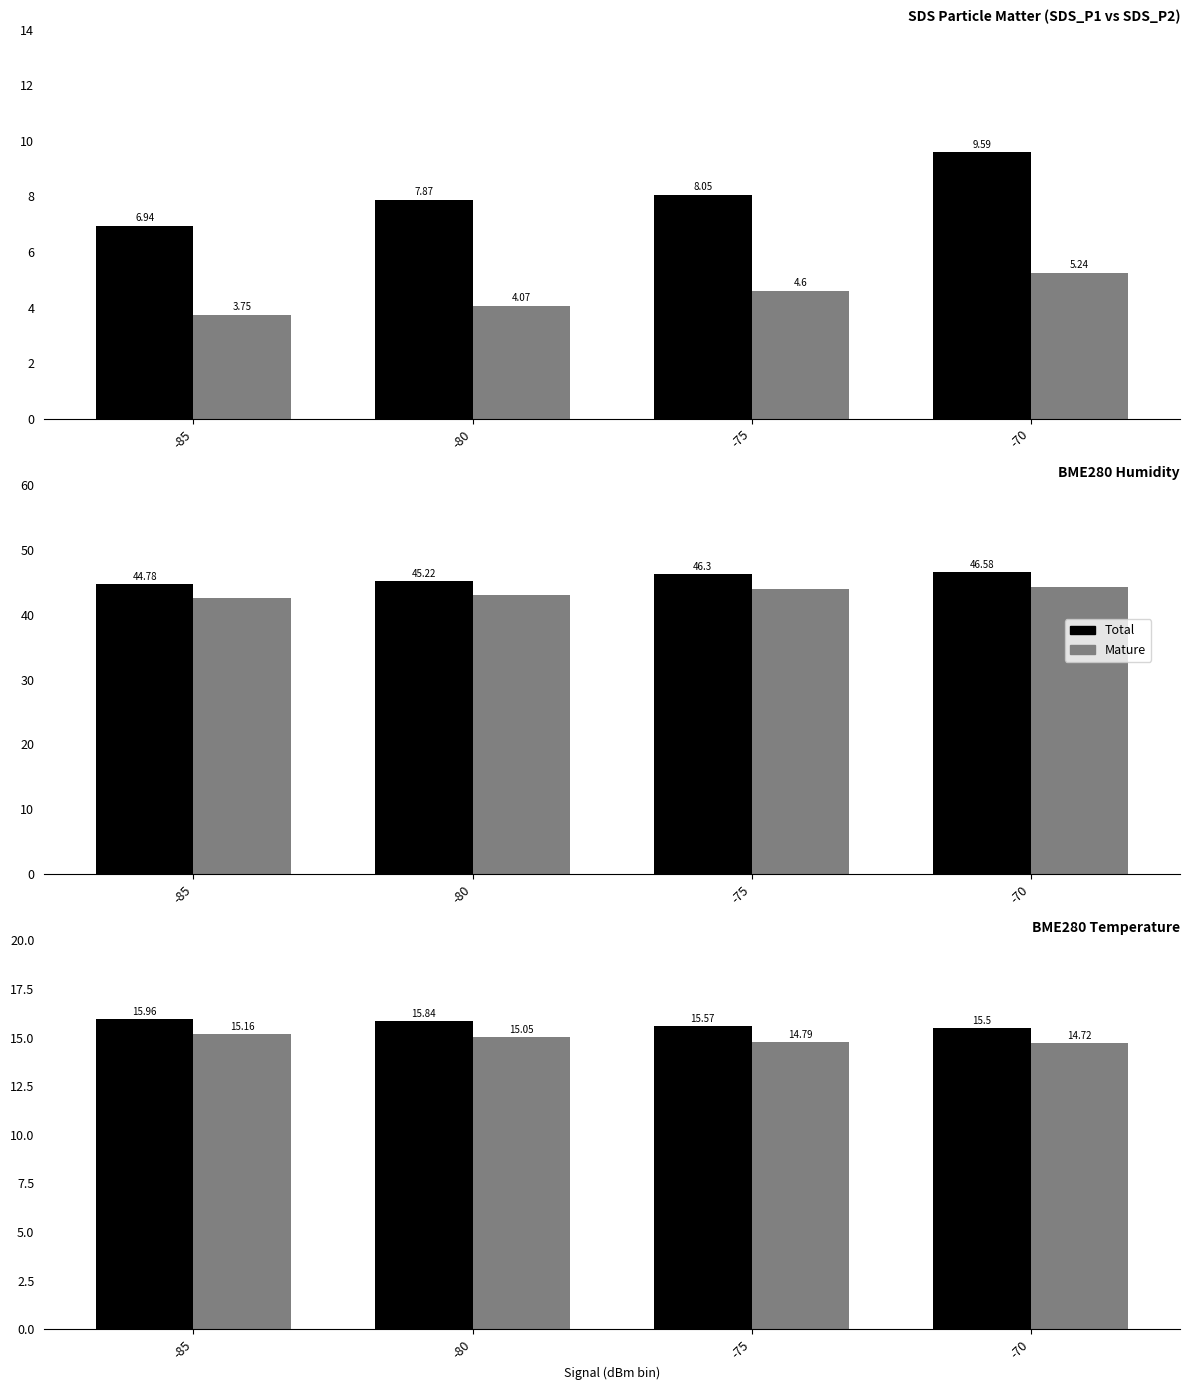

Where does the BME280_humidity Total series first go above 46?

-75